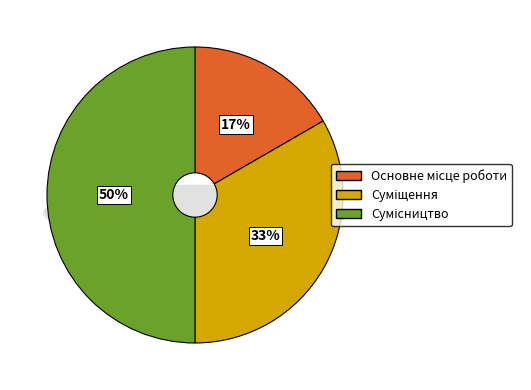

Is it true that Сумісництво is 50% of the pie?

True